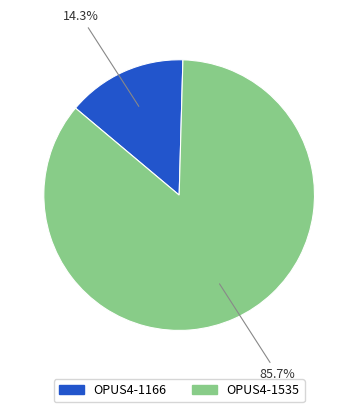

What is the majority slice?

OPUS4-1535